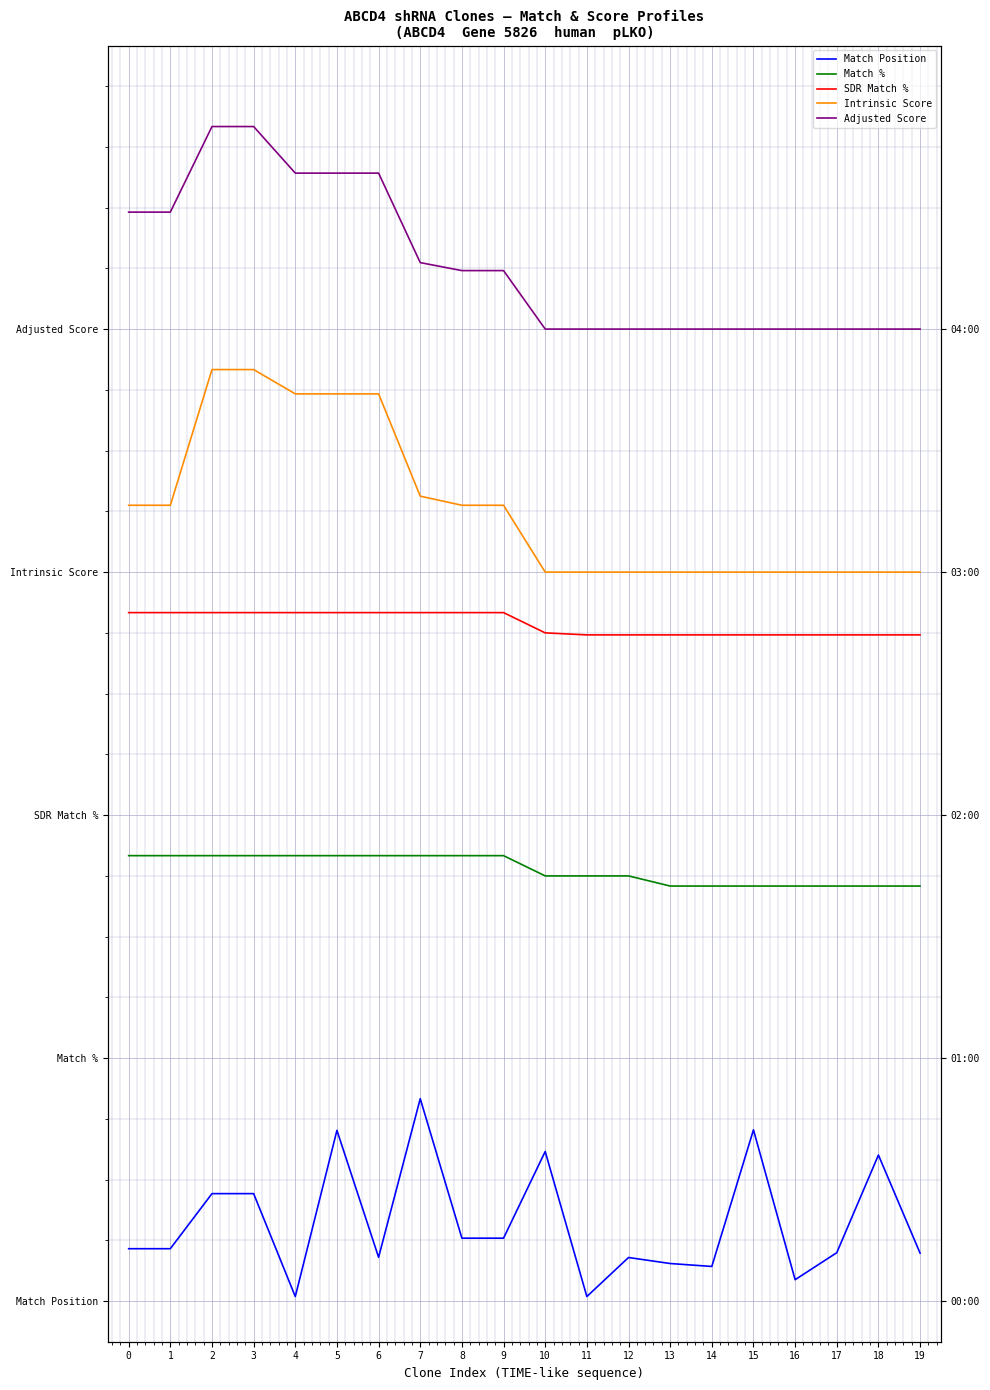

Which series has the largest total across all categories?

Adjusted Score